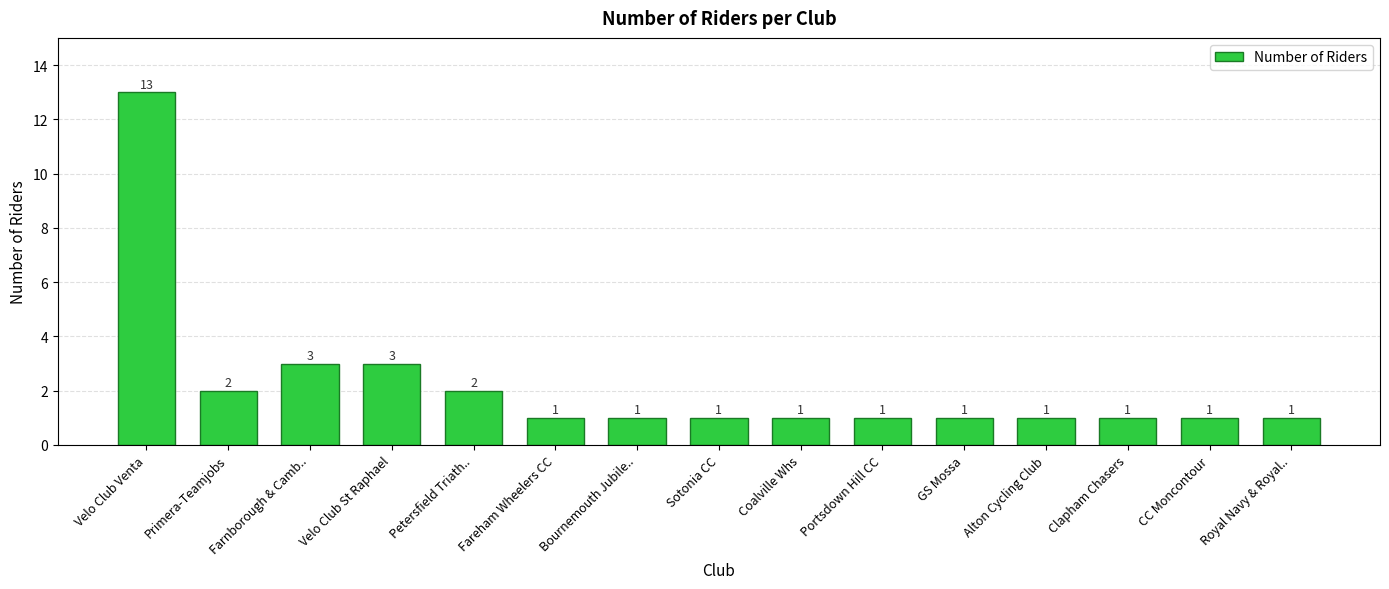

The chart shows a value of 0 at Clapham Chasers. True or false?

False